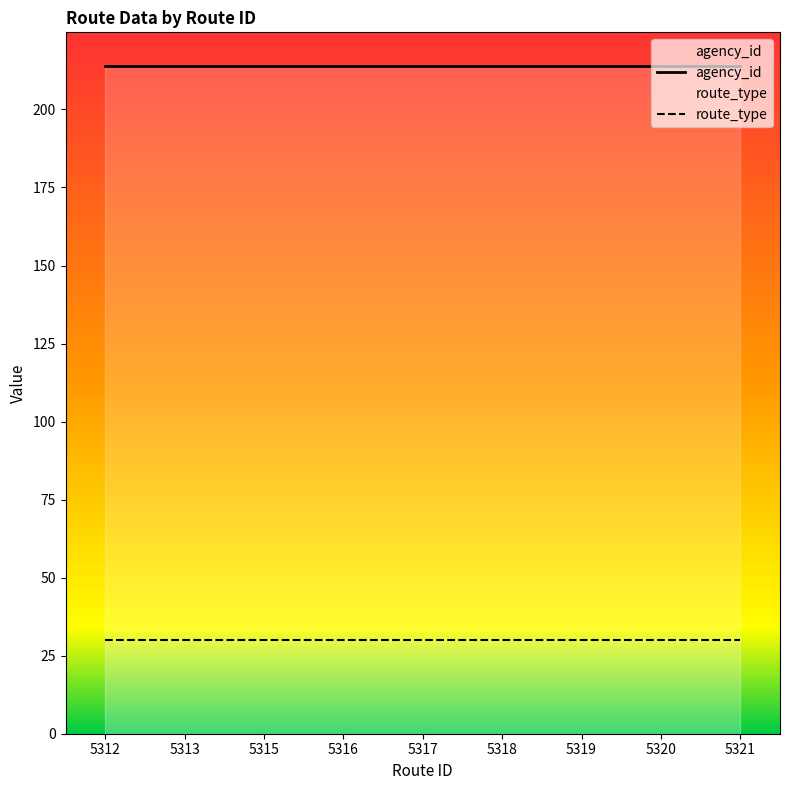

What is the value of the agency_id point at the 8th from the left?

214